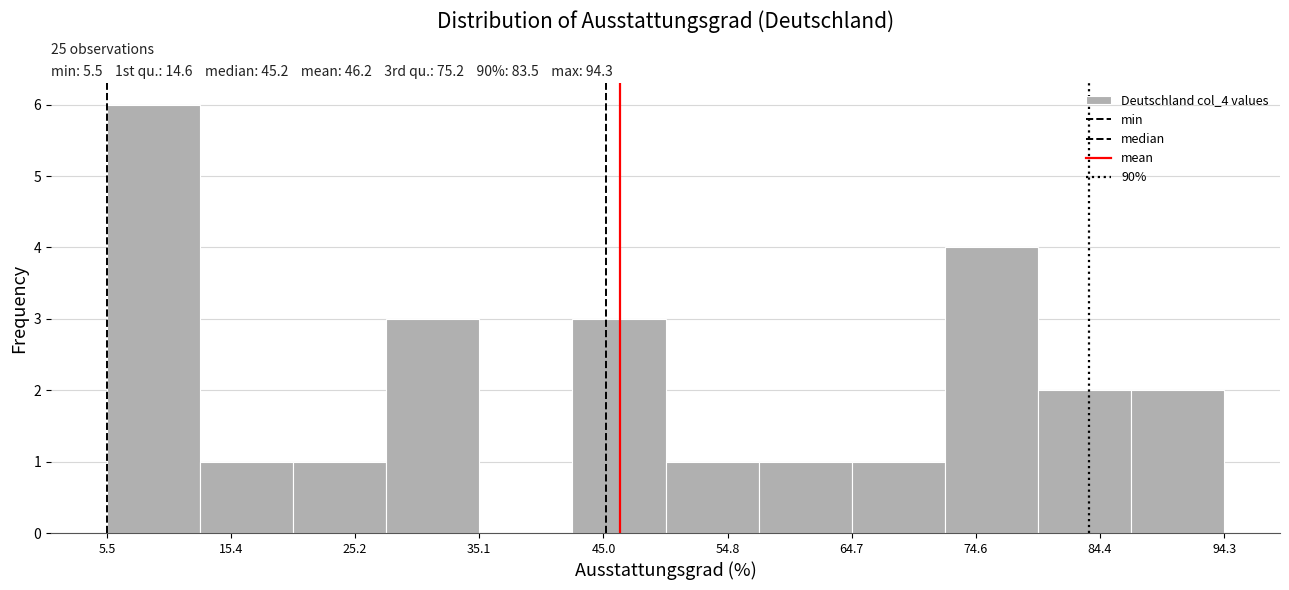

Which range on the x-axis has the tallest bar?

5.5 to 12.9